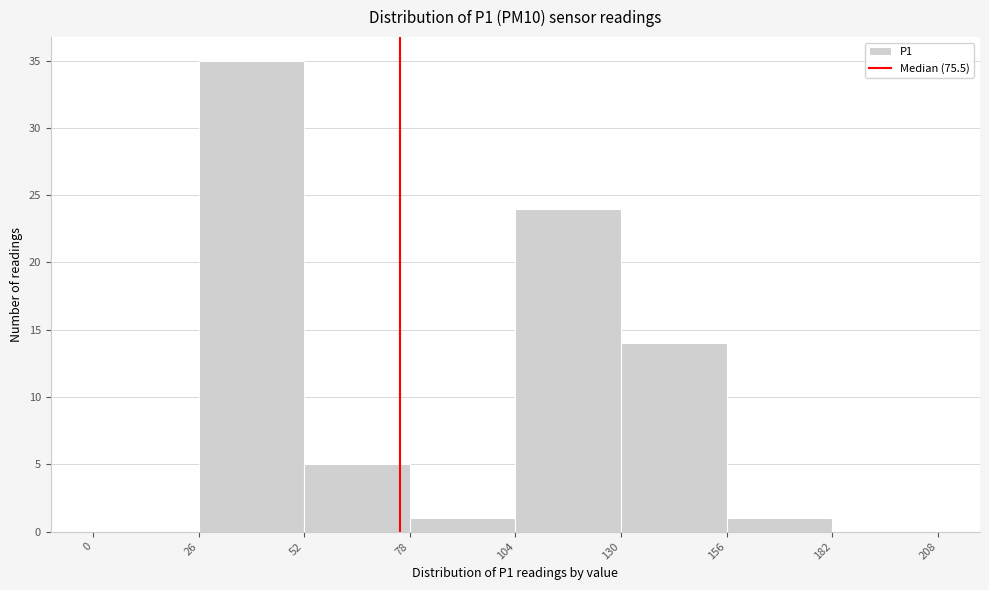

Over which range of the x-axis is the bar tallest?

26 to 52